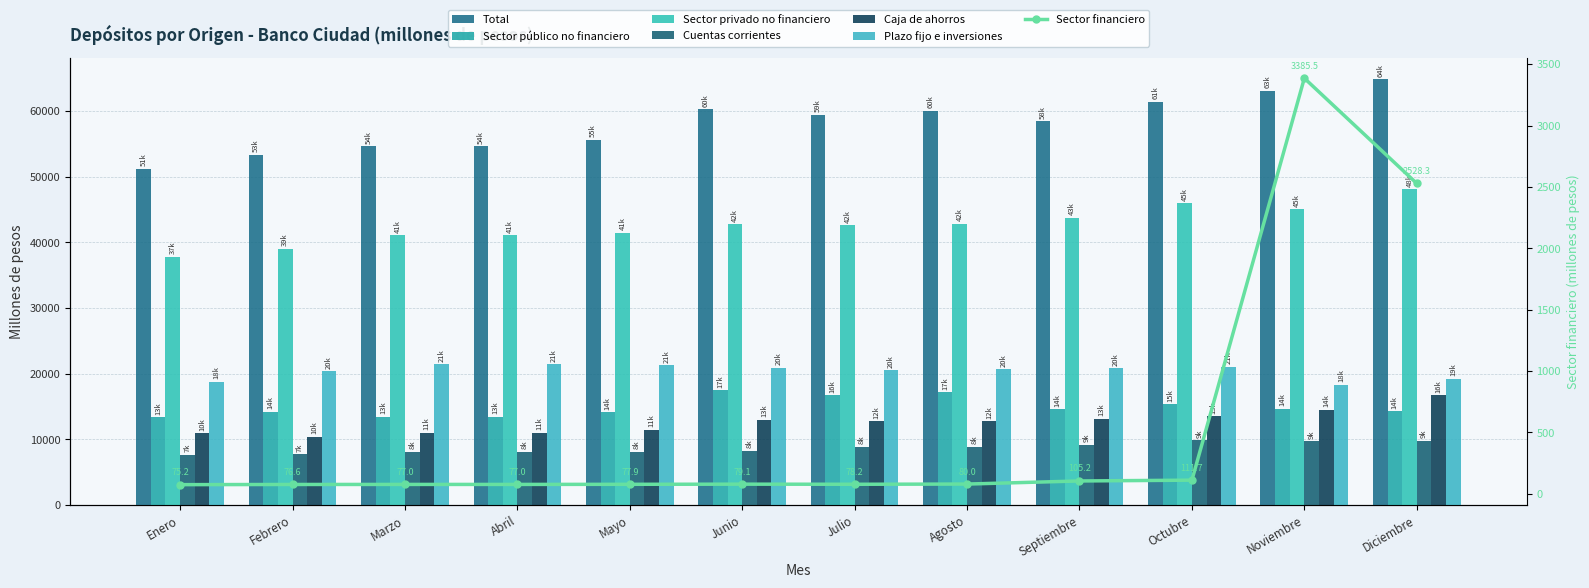

Are the bars horizontal?

No